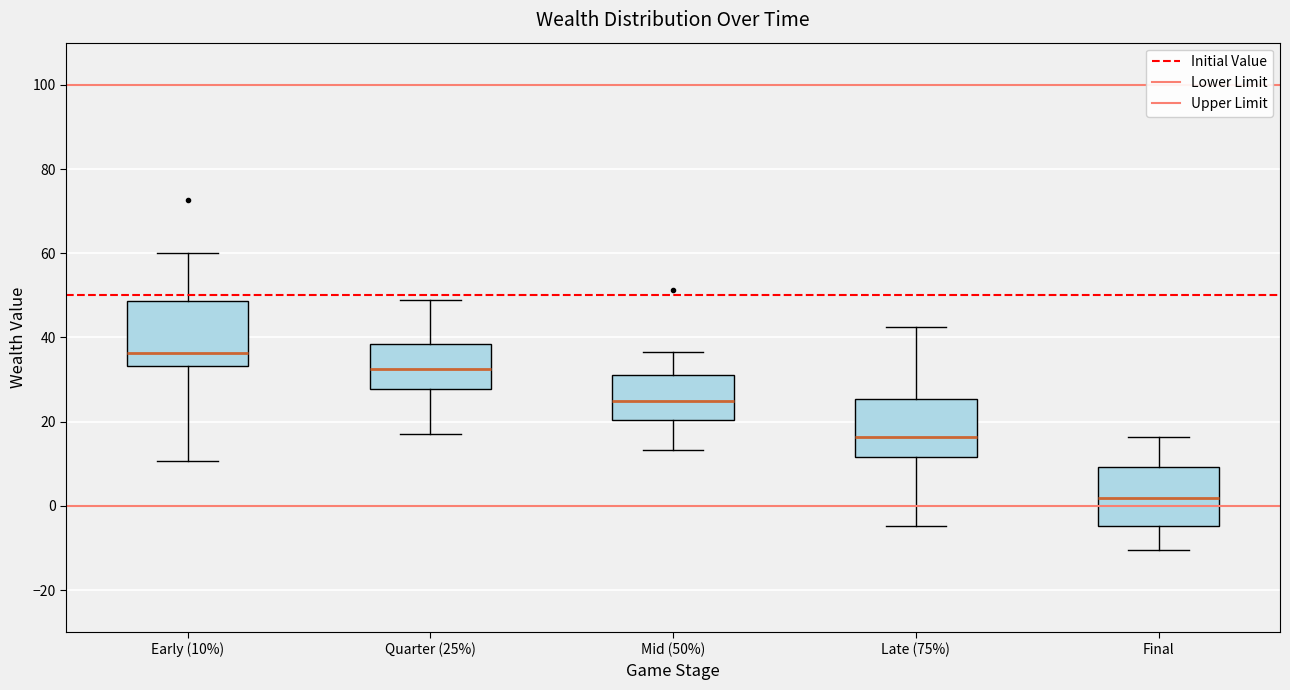

Which box has the lowest median line?

Final